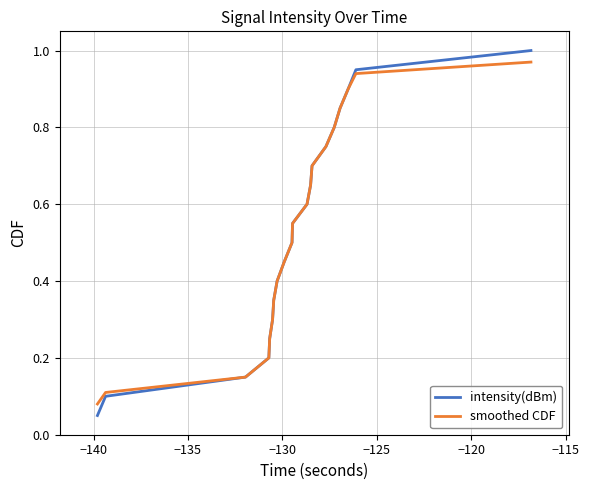

Which series has the largest range (max minus min)?

intensity(dBm)